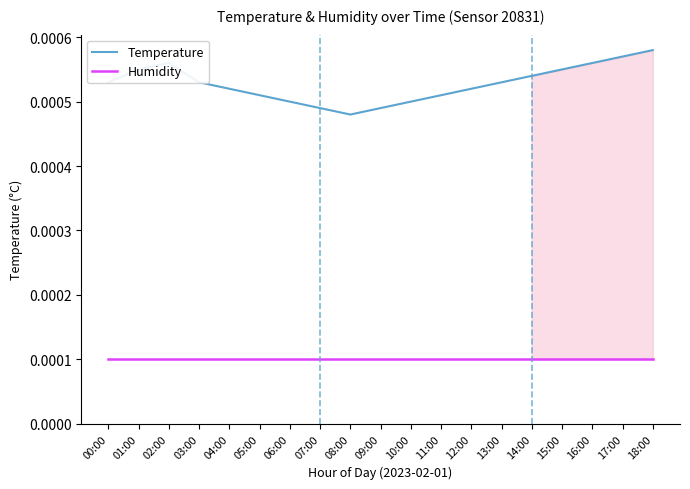

Which series has the widest spread of values?

Temperature